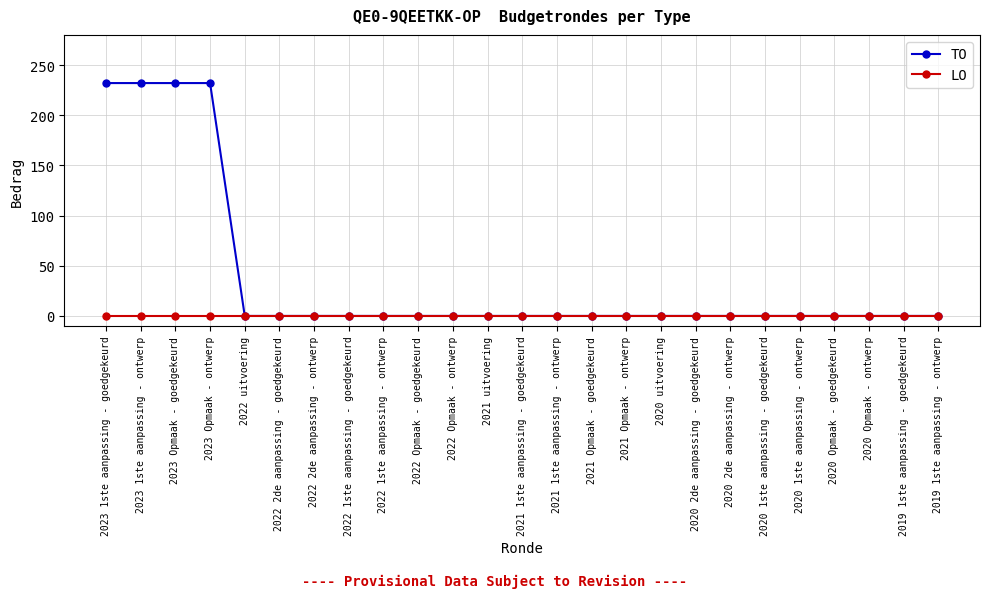

Is it true that LO equals 0 at 2020 Opmaak - goedgekeurd?

True